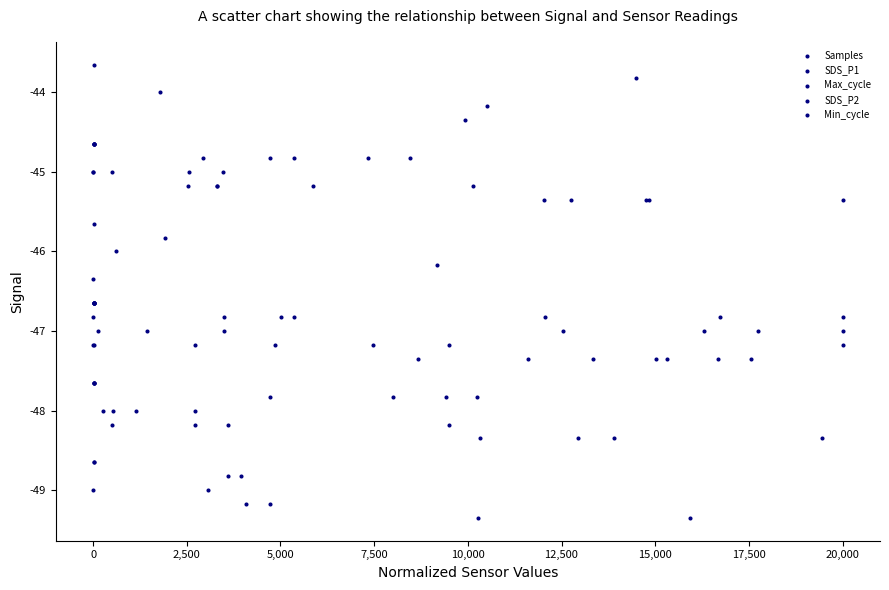

Which series reaches the maximum Y coordinate?

Min_cycle